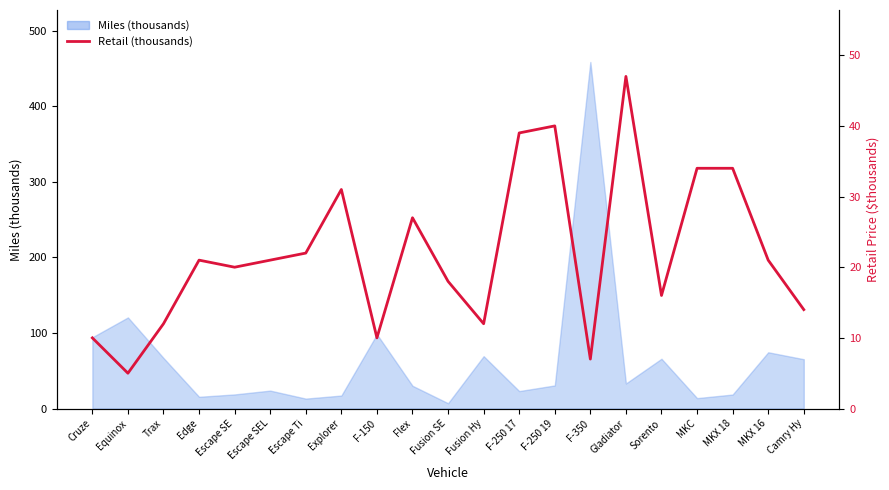

The value at Escape Ti is 22.0. True or false?

True